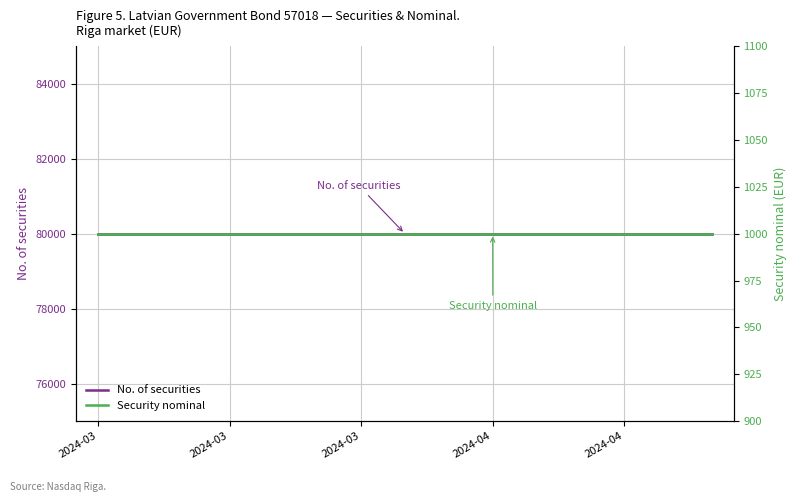

True or false: No. of securities has more than 2 interior local peaks.

False